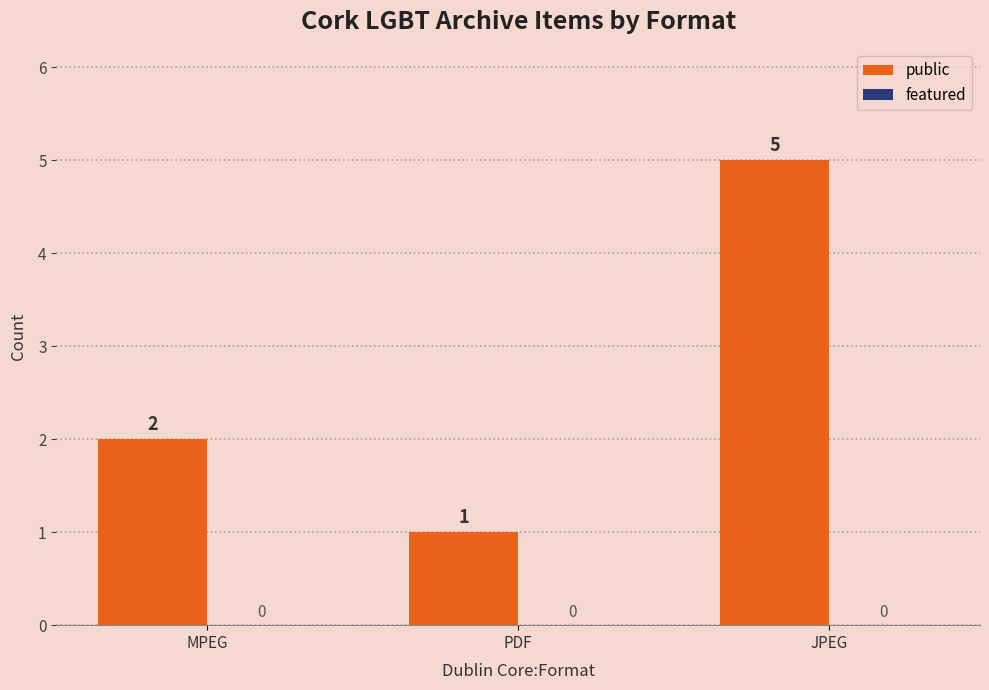

Reading right to left, list all the values displayed in this chart.

JPEG=5	PDF=1	MPEG=2